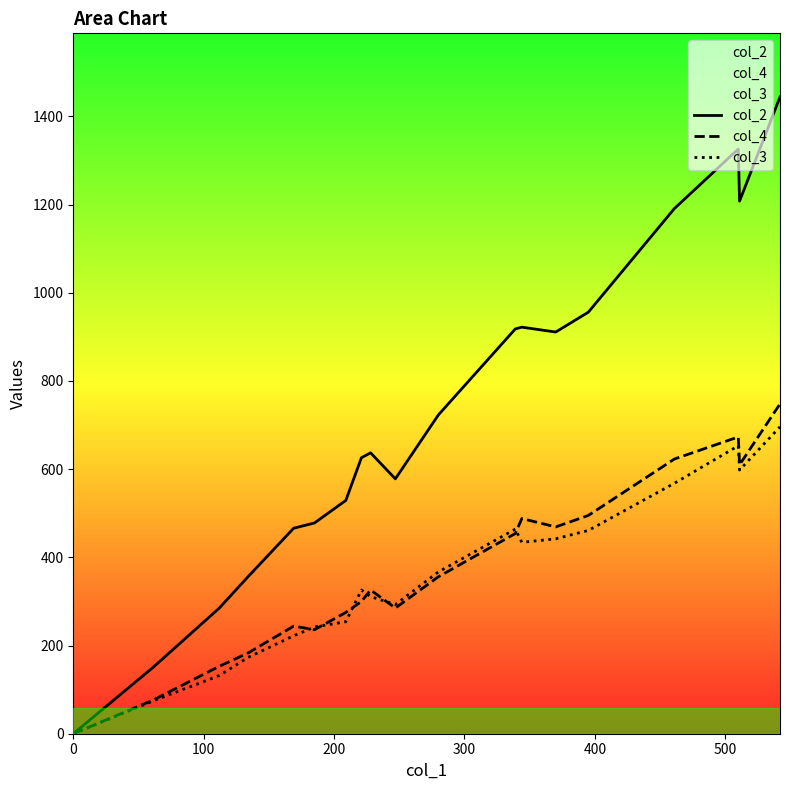

What is the maximum value shown in the chart?

1444